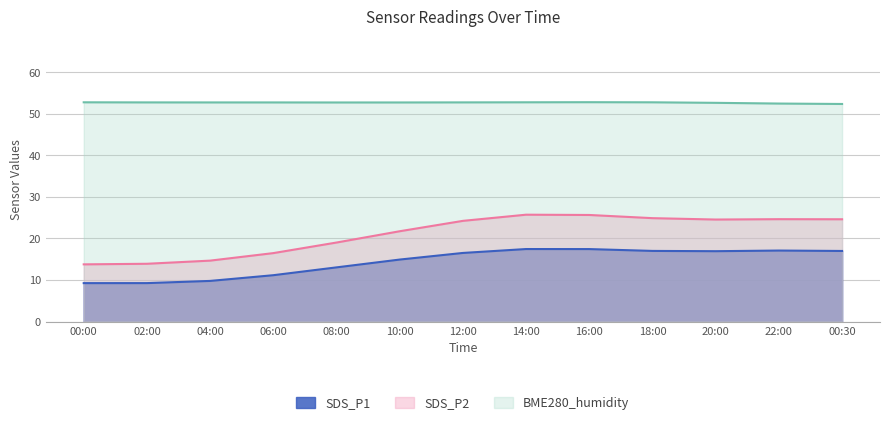

What is the minimum value shown in the chart?

9.2